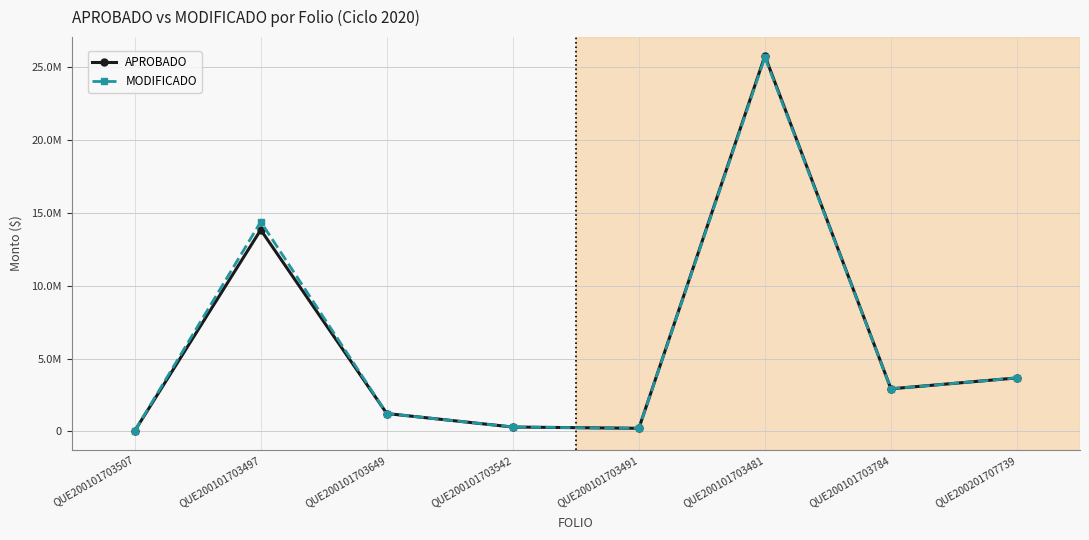

True or false: APROBADO and MODIFICADO intersect in this chart.

False